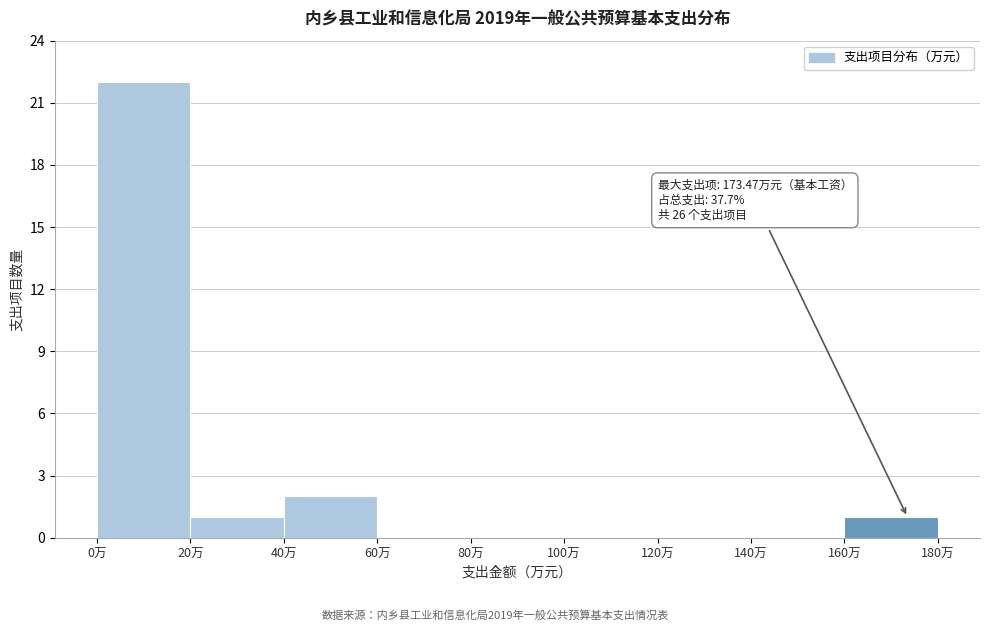

Over which range of the x-axis is the bar tallest?

0 to 20